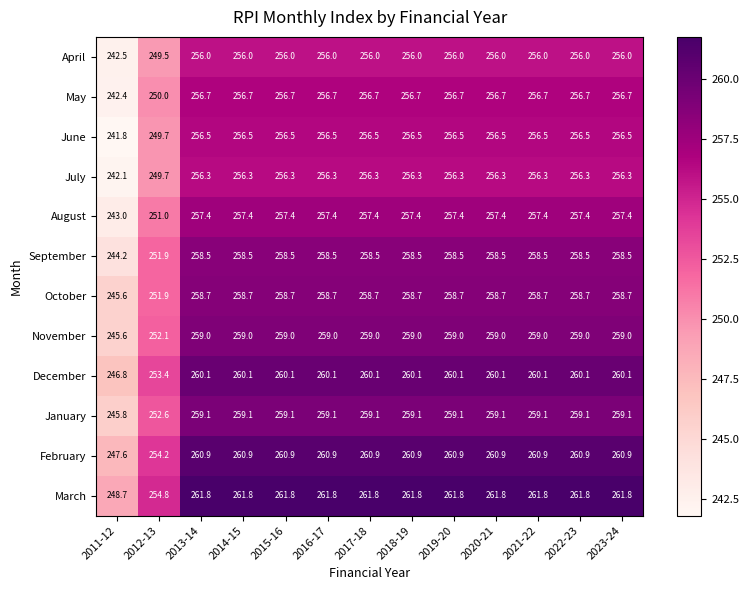

At how many categories does at least one series exceed 253?

12